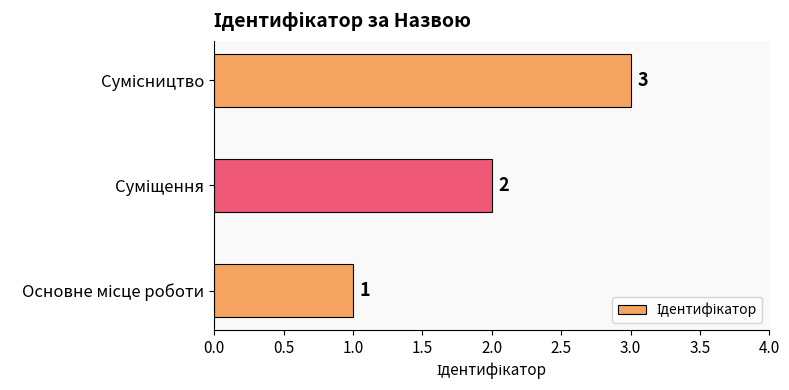

How many values are below 2?

1